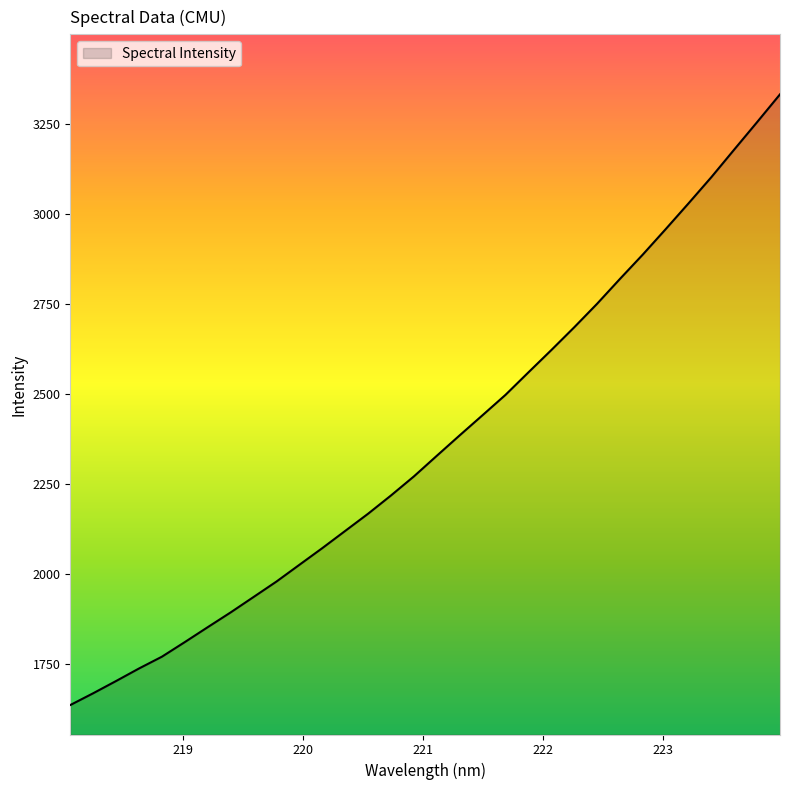

What is the minimum value shown in the chart?

1636.3